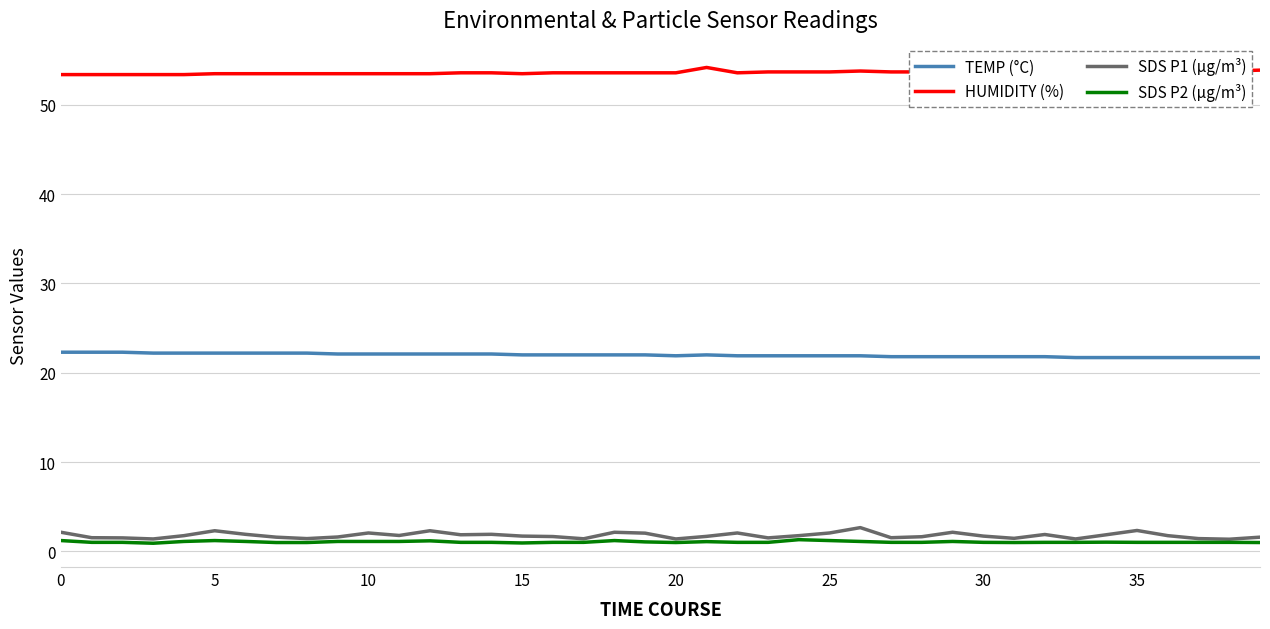

How many lines are shown in the chart?

4